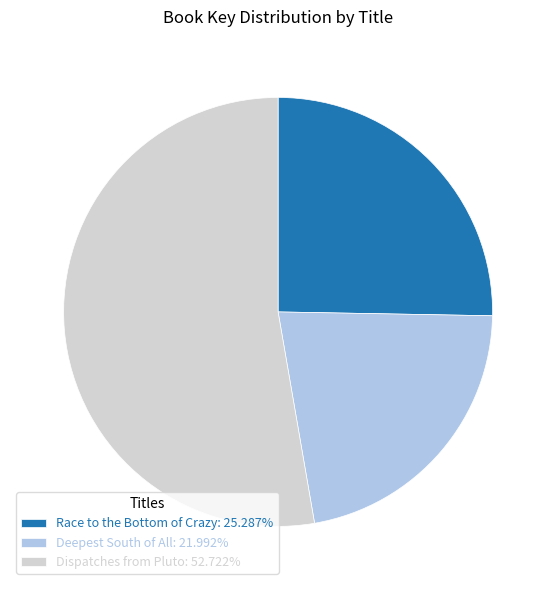

Count the number of slices in the pie.

3